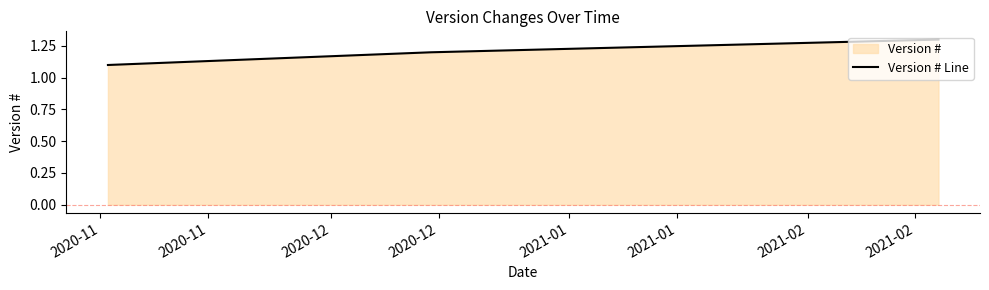

Does the chart display data point markers on the line(s)?

No